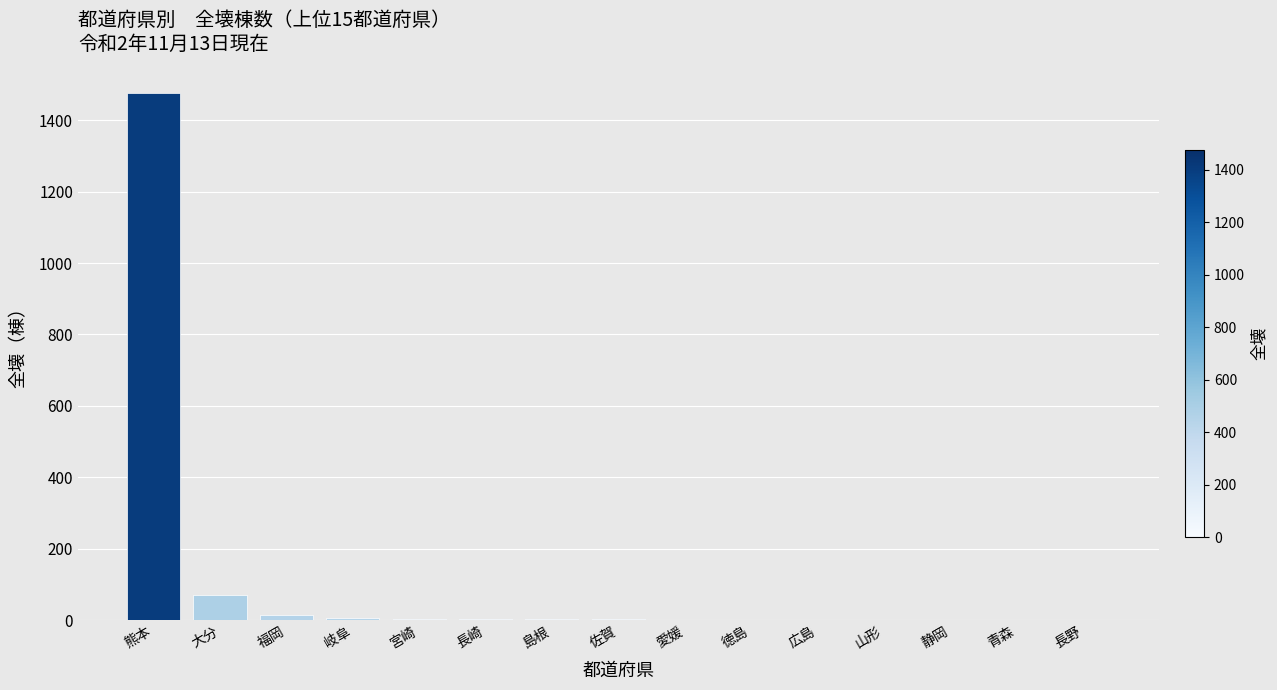

What is the greatest value displayed?

1476